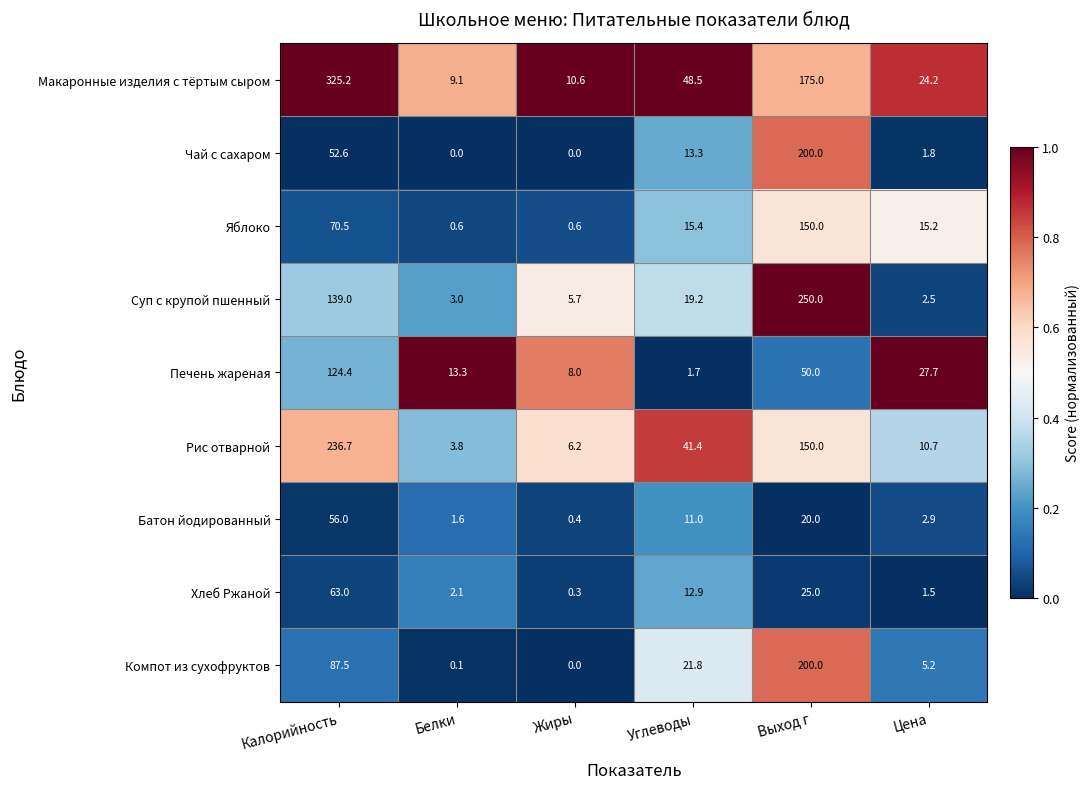

What is the difference between the maximum and minimum values in the Чай с сахаром series?

200.0